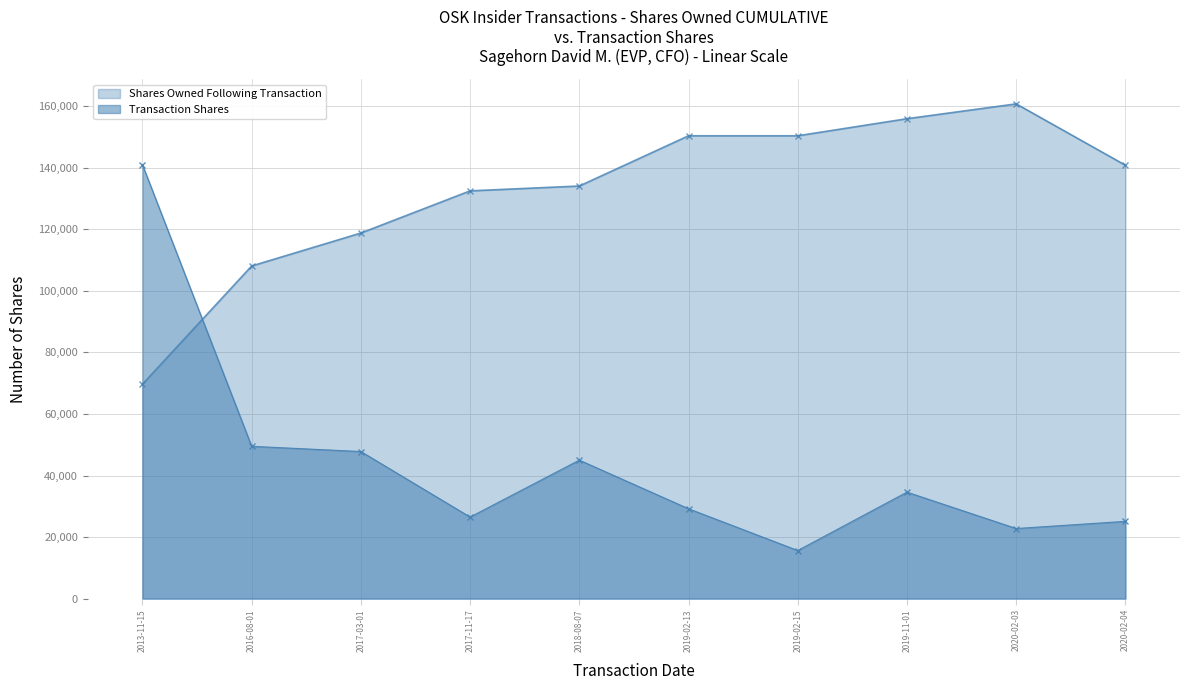

What is the spread (max minus min) of values at 2016-08-01?

58618